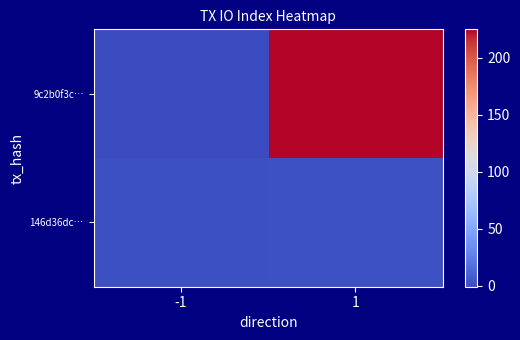

Reading left to right, what are all the values shown in this chart?

9c2b0f3c…: -1=-1	1=225
146d36dc…: -1=1	1=2